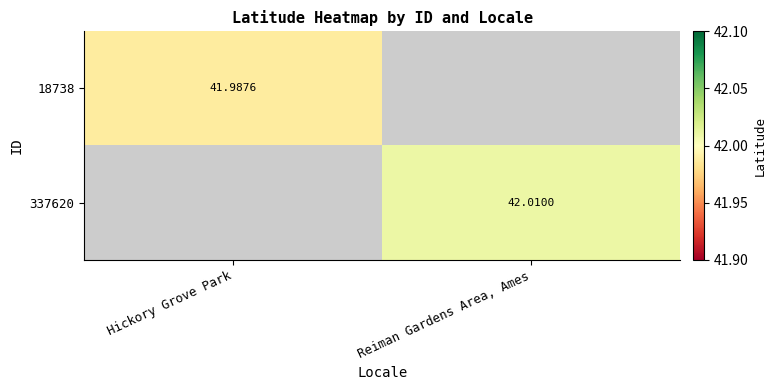

Is the value of 337620 at Reiman Gardens Area, Ames greater than the value of 18738 at Hickory Grove Park?

Yes